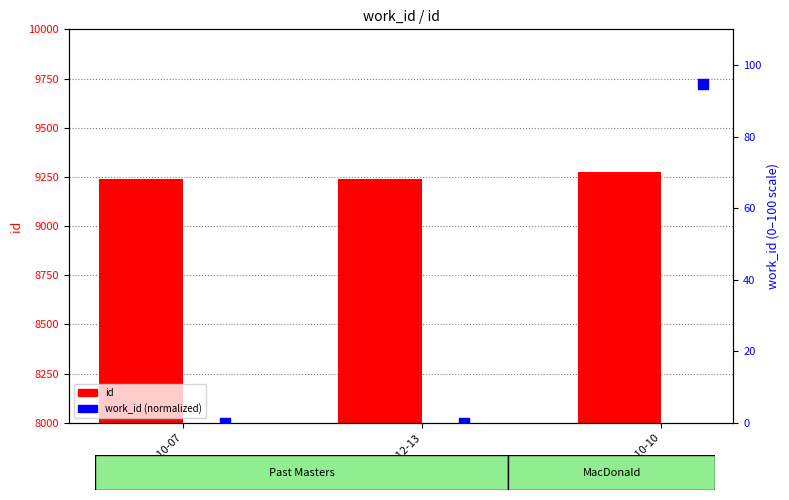

At how many categories does at least one series exceed 2598?

3